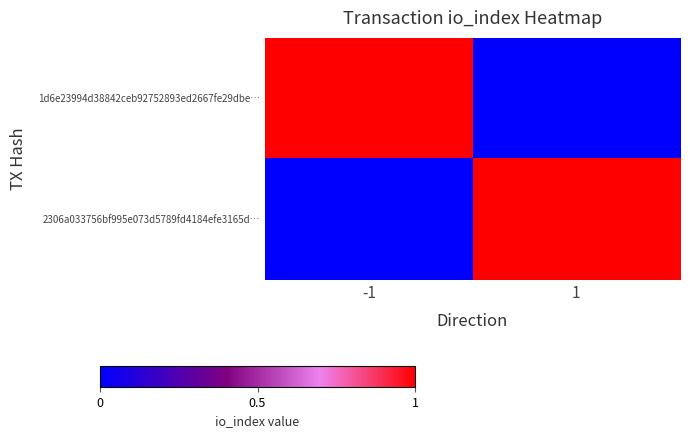

At which category does the chart reach its minimum across all series?

1